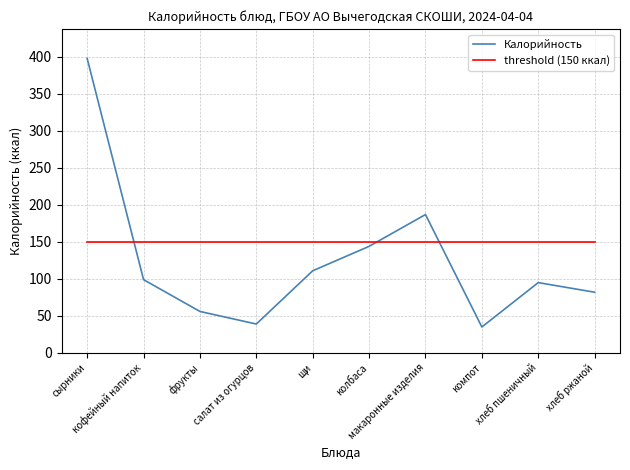

Where is the first local minimum for Калорийность?

салат из огурцов